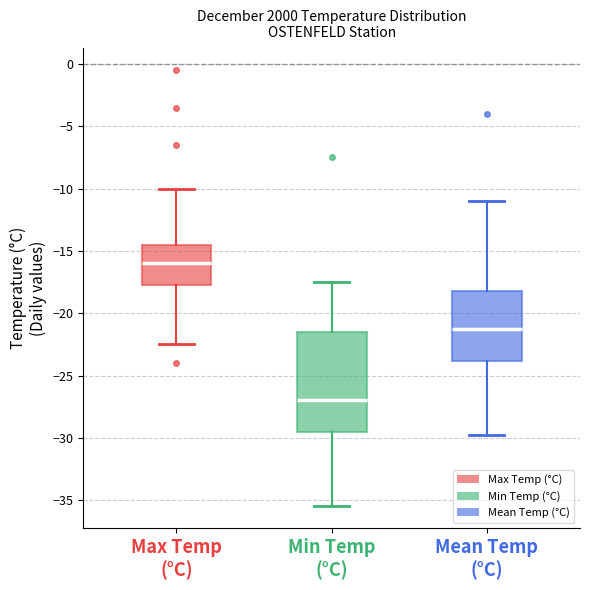

Reading left to right, read every box against the y-axis: the position of its median line, the range the box covers, and the ends of its whiskers. The values are not printed on the chart, so give them approximately, as read against the axis.

Max Temp (°C): median -16.0, box -17.5 to -14.5, whiskers -22.5 to -10.0
Min Temp (°C): median -27.0, box -29.5 to -21.5, whiskers -35.5 to -17.5
Mean Temp (°C): median -21.5, box -24.0 to -18.0, whiskers -30.0 to -11.0